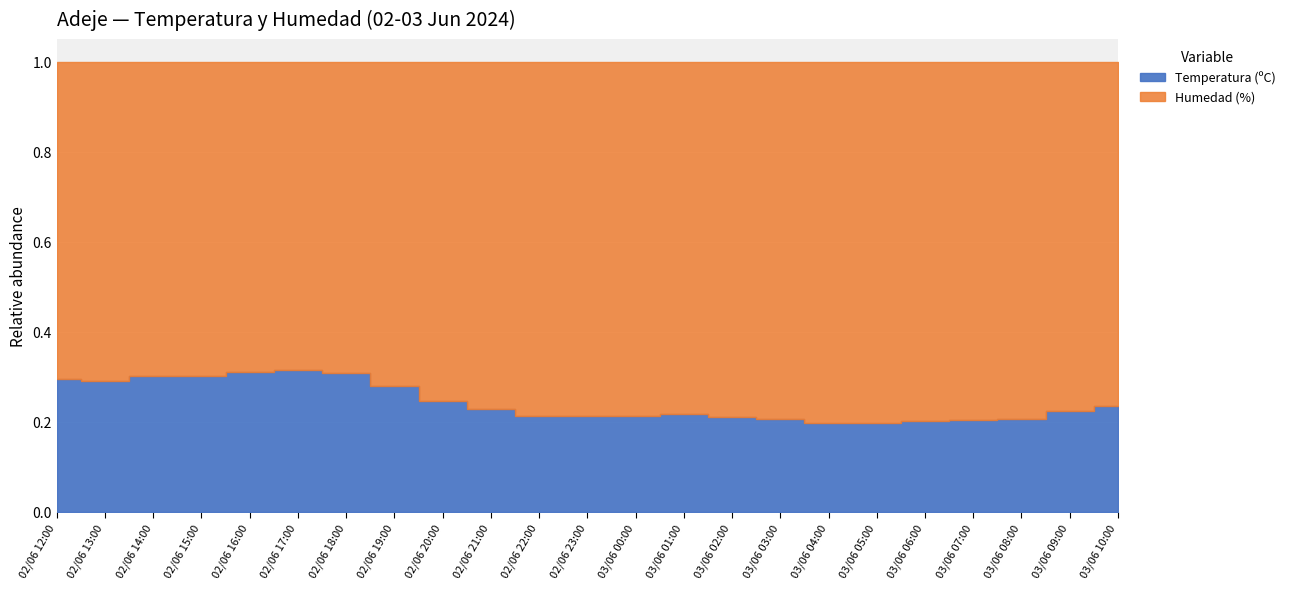

What is the difference between the highest and lowest values at 02/06 21:00?

51.5